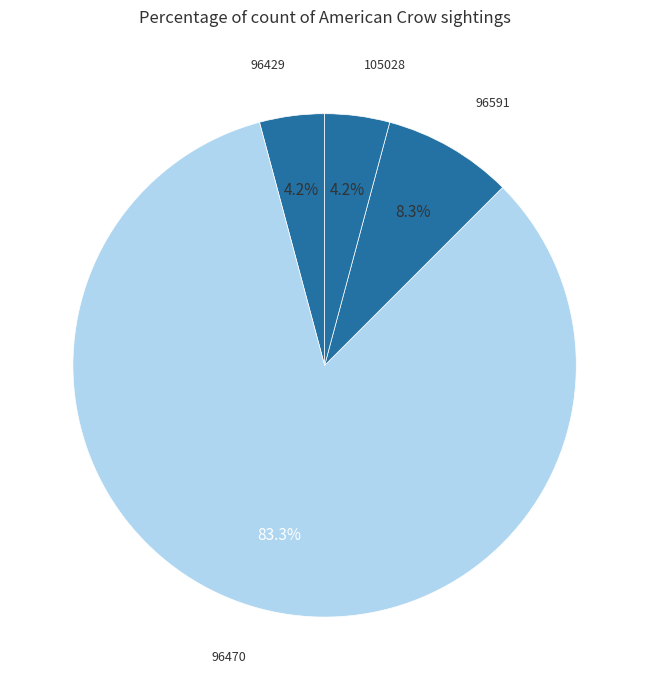

Is there any slice that represents more than half of the pie?

Yes